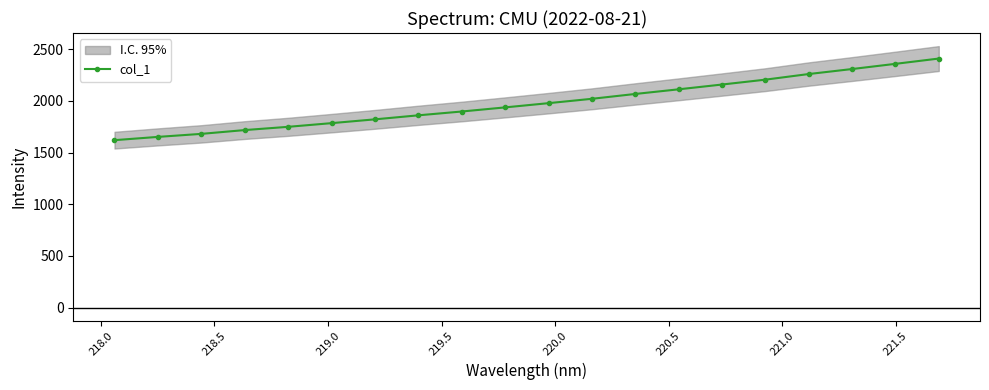

What is the difference between the second highest and minimum values?

738.1